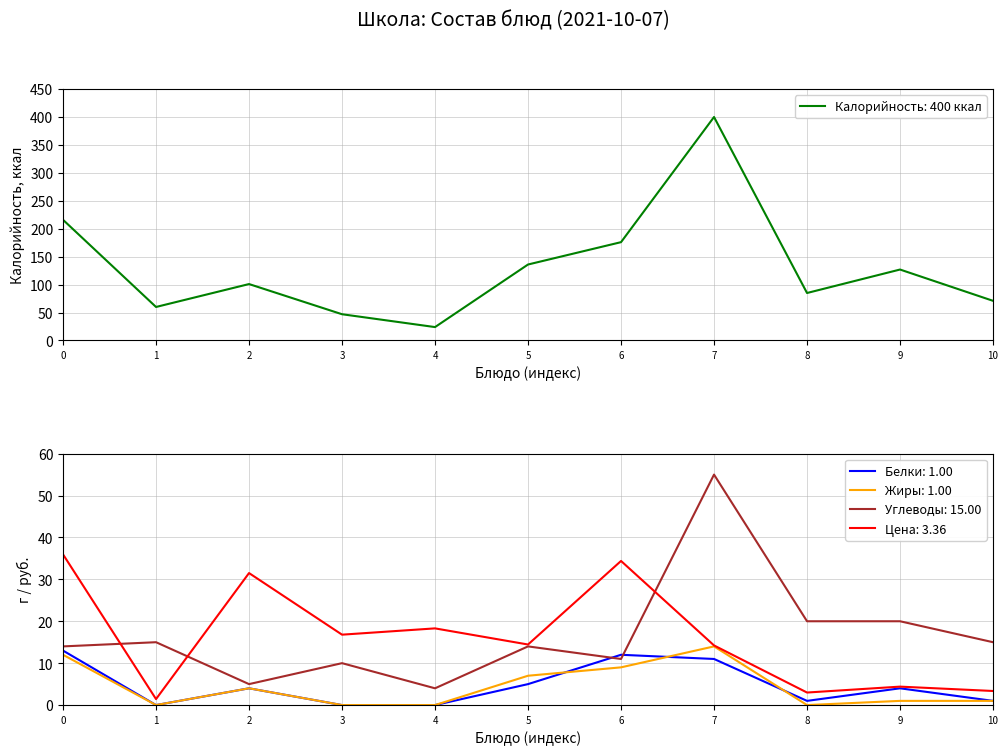

What is the maximum value for Углеводы: 15.00?

55.0